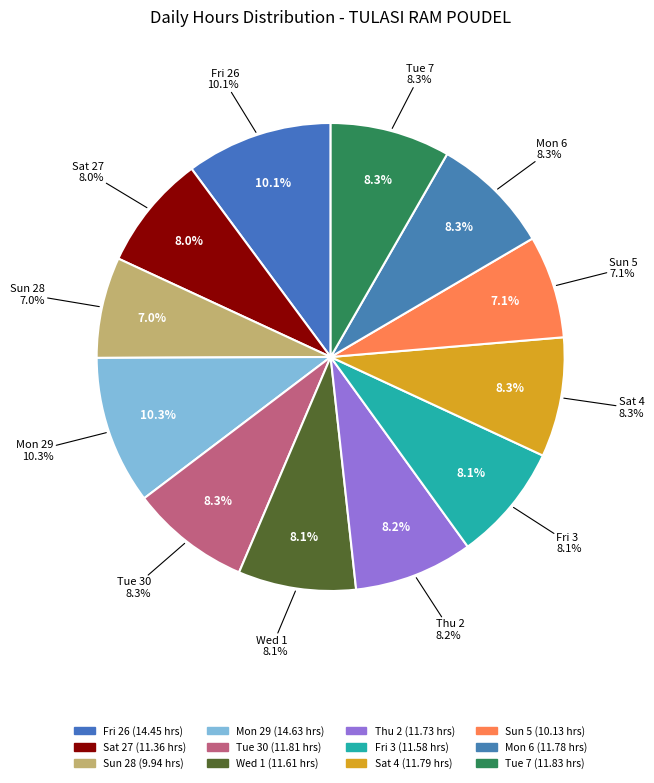

To the nearest percent, what percentage of the pie is Fri 3?

8%